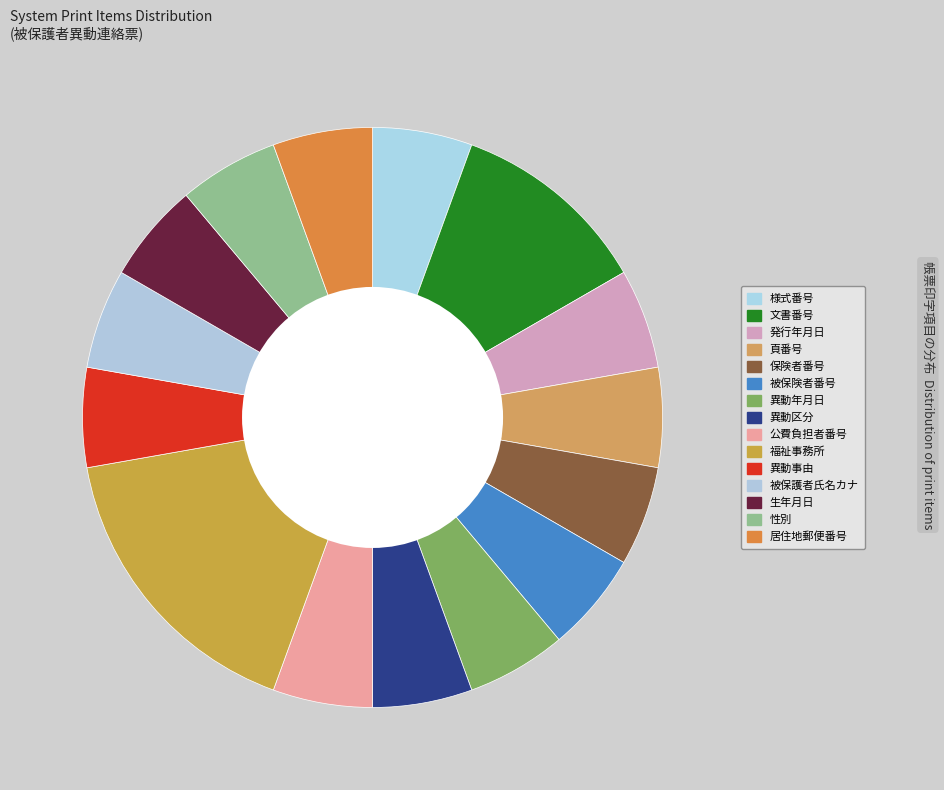

The 異動事由 slice represents 1% of the pie. True or false?

False